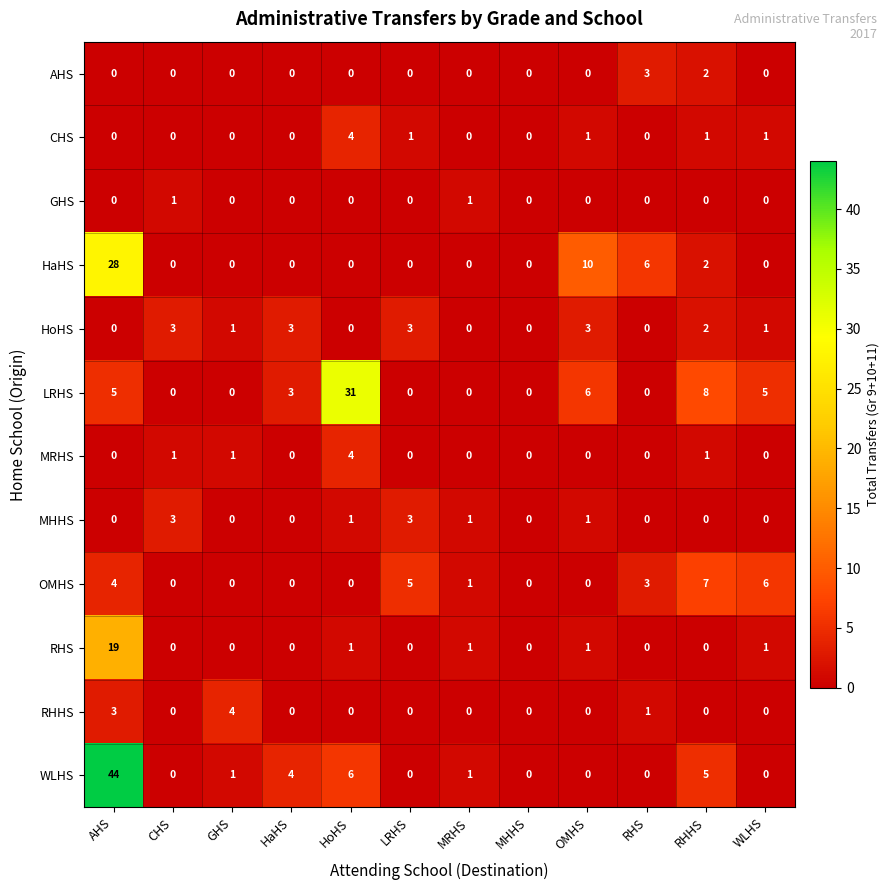

What is the total value across all series at GHS?

7